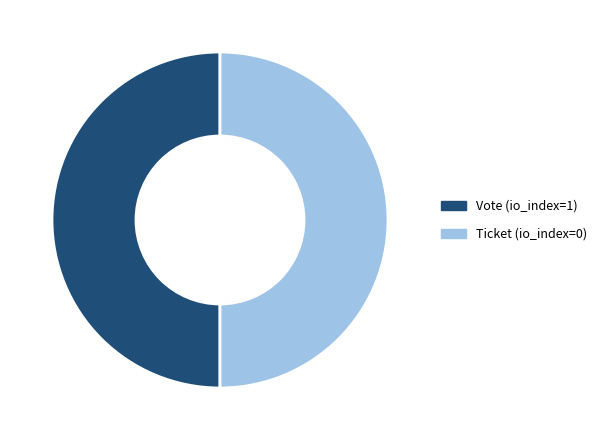

How many slices are in this pie chart?

2